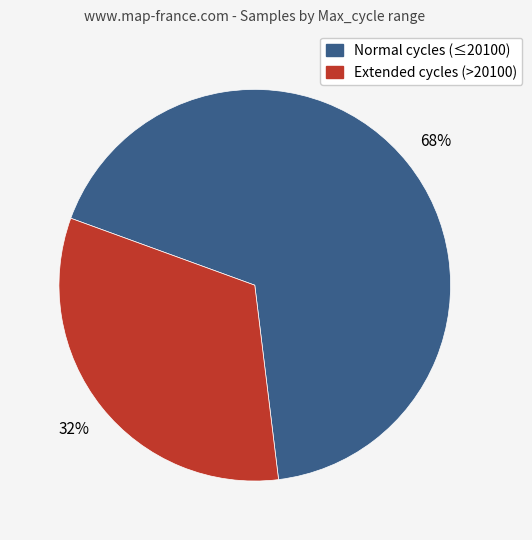

To the nearest percent, what is the average slice percentage?

50%